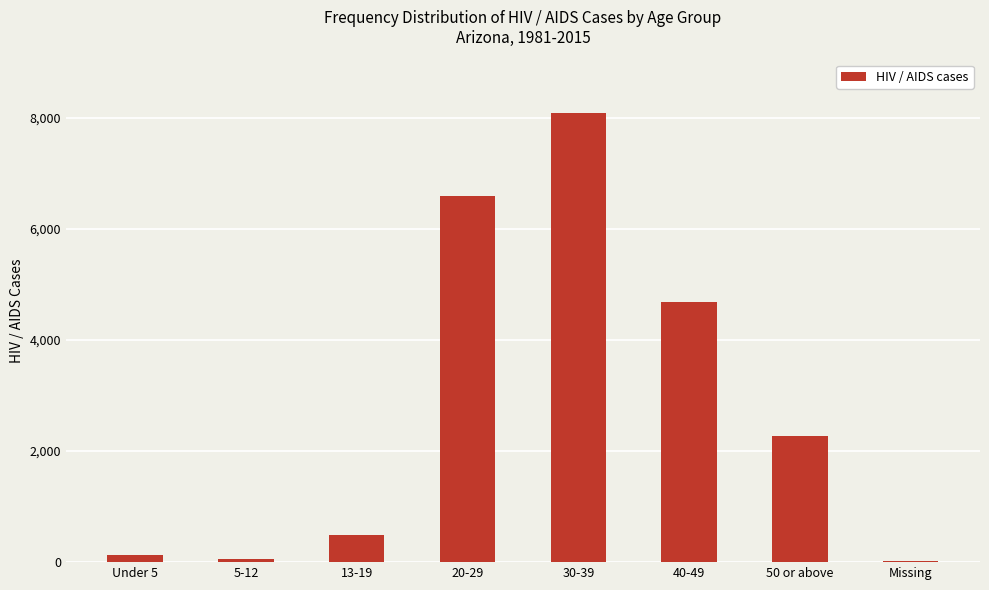

At which label is the value closest to 4053?

40-49